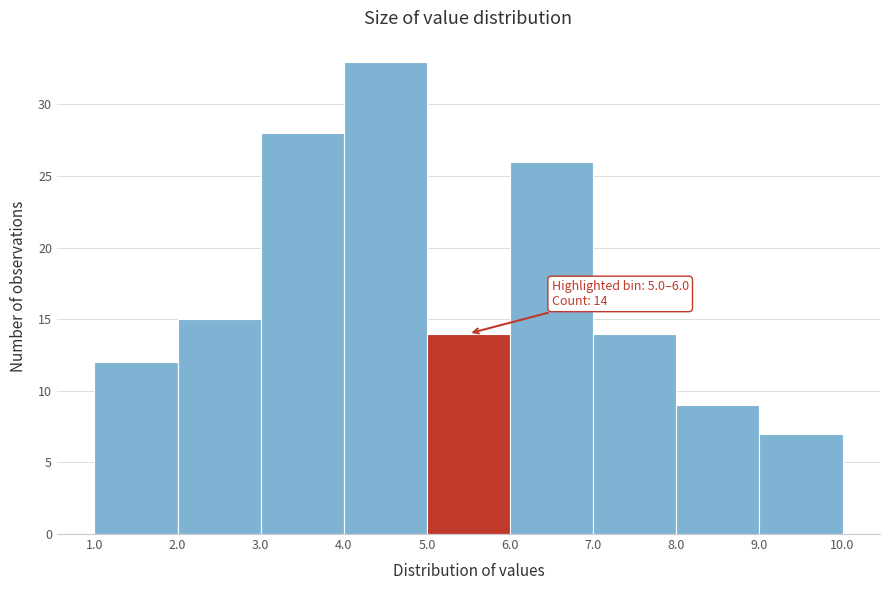

Which range on the x-axis has the tallest bar?

4.0 to 5.0